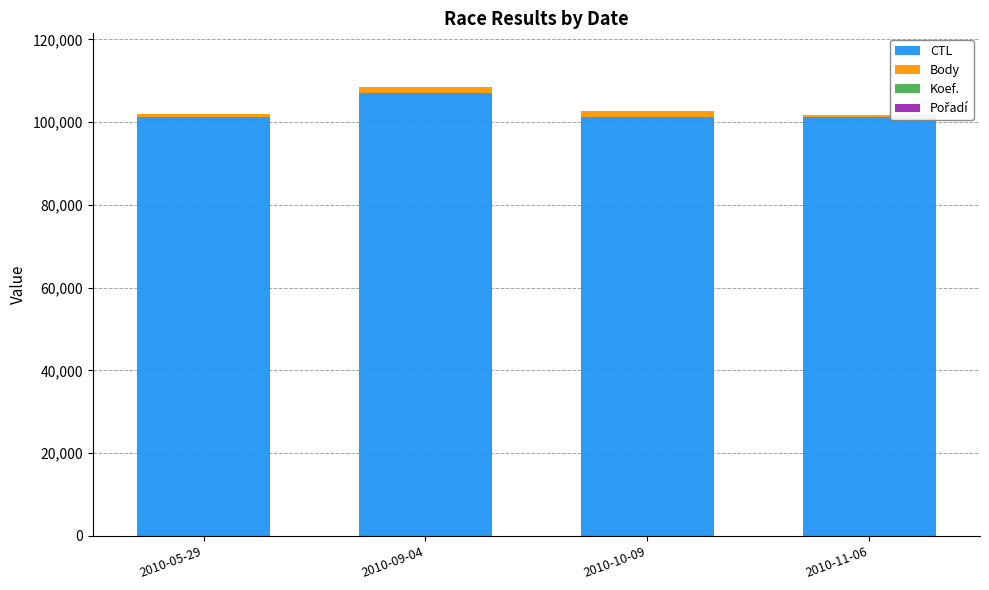

The value of CTL at 2010-05-29 is 101306. True or false?

True